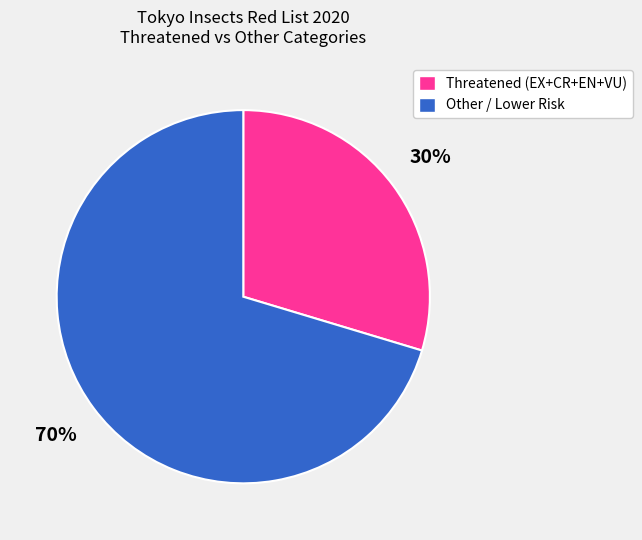

What percentage is the Other / Lower Risk slice, to the nearest percent?

70%